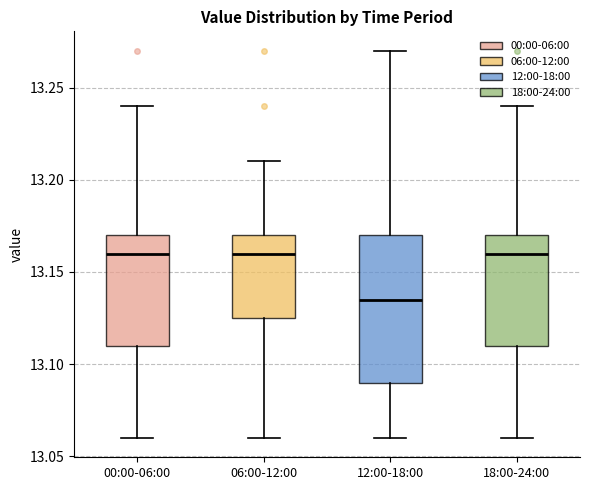

Where does the median line of the box for 12:00-18:00 sit on the y-axis? The values are not printed on the chart, so give them approximately, as read against the axis.

13.135